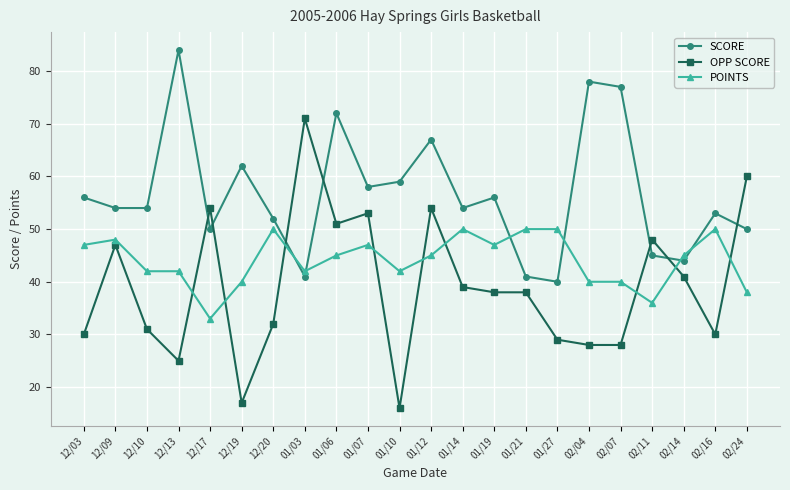

List the series in order of their overall mean, highest first.

SCORE, POINTS, OPP SCORE